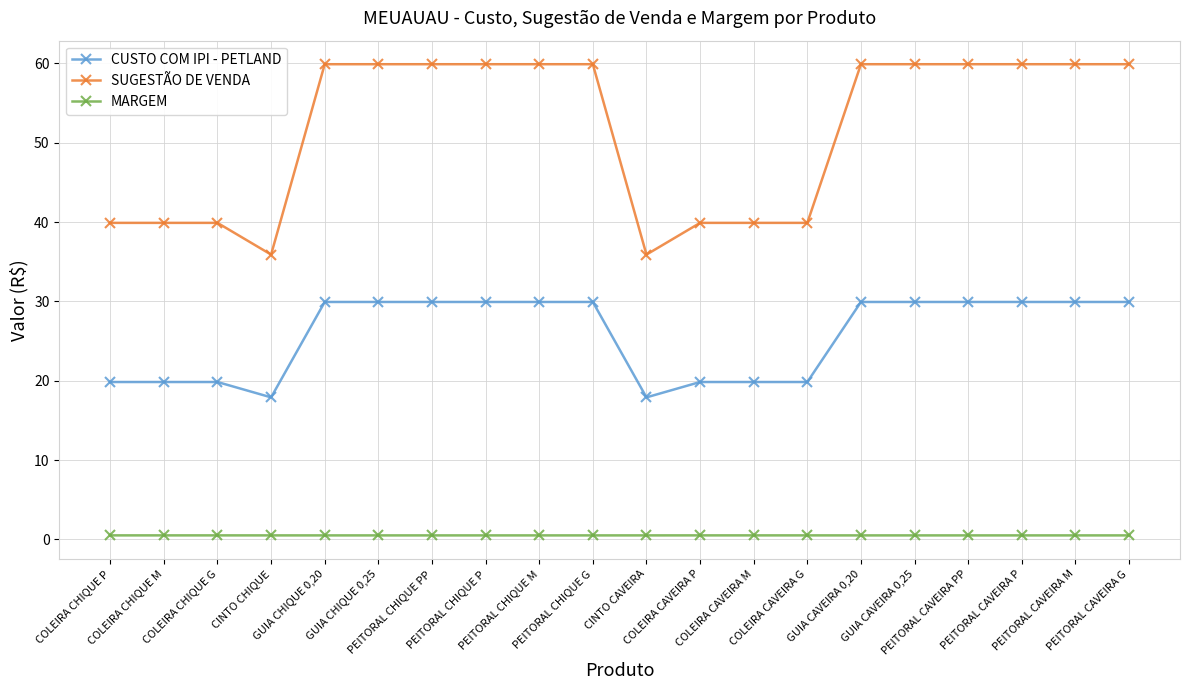

The MARGEM series shows 0.5 at GUIA CAVEIRA 0,20. True or false?

True